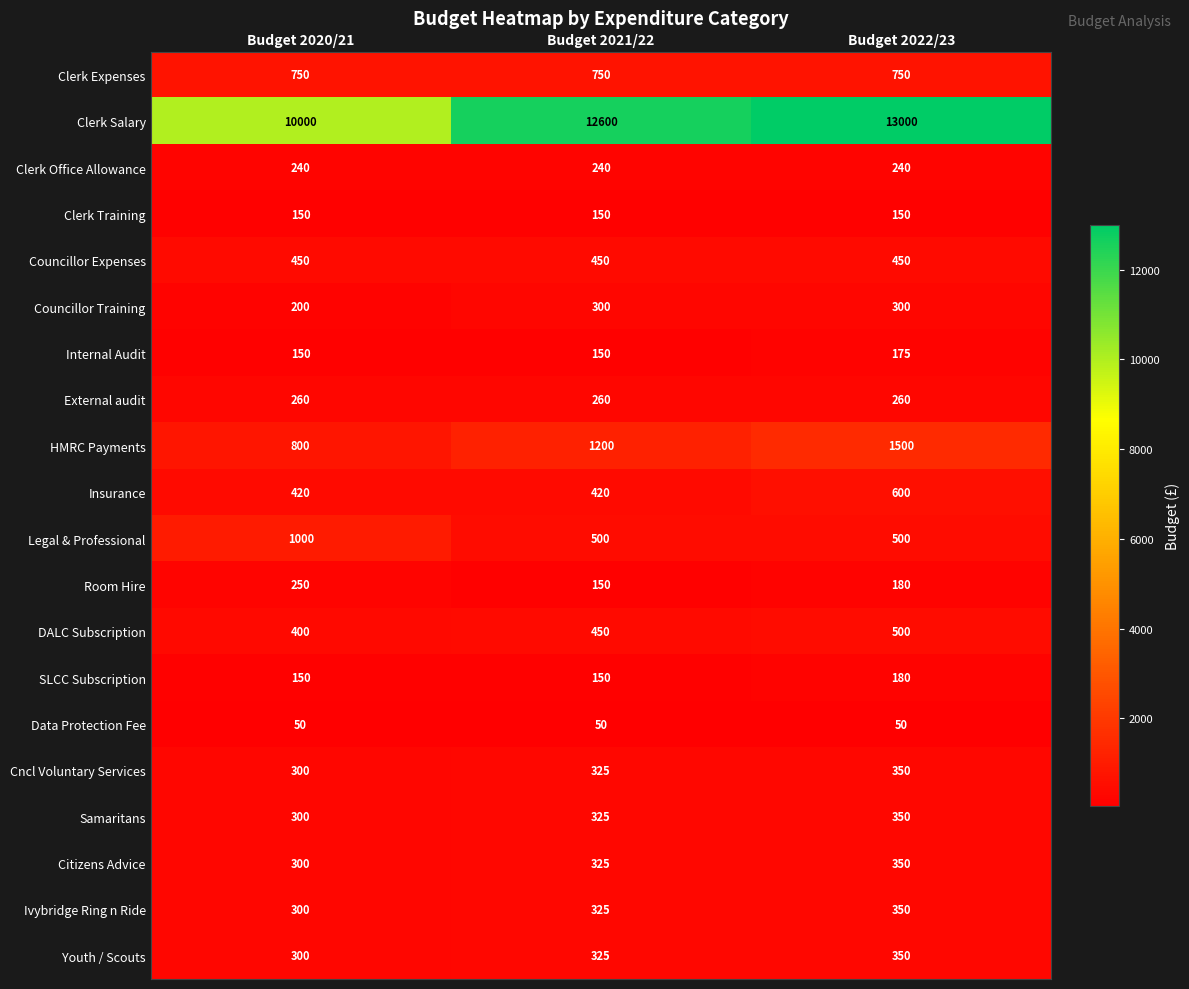

List the labels in order of Ivybridge Ring n Ride value, largest first.

Budget 2022/23, Budget 2021/22, Budget 2020/21